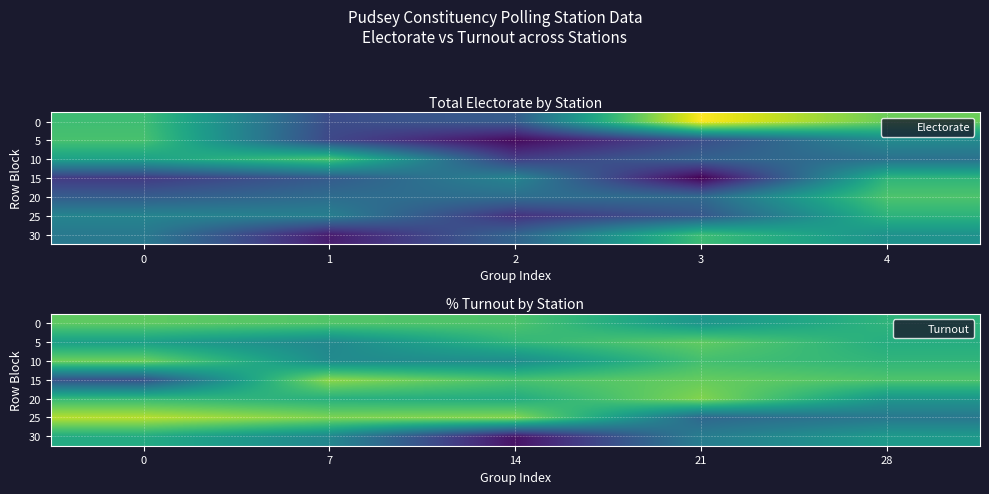

What is the spread (max minus min) of values at 28?

0.1